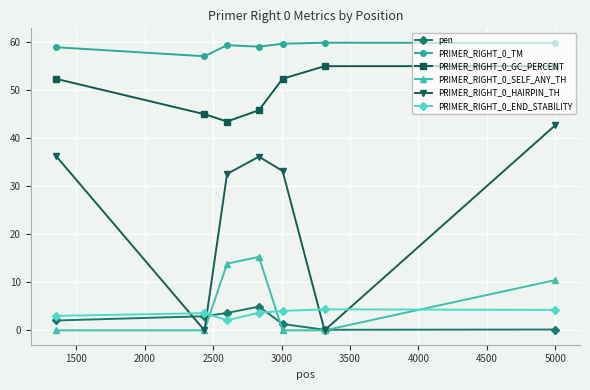

How many lines are shown in the chart?

6